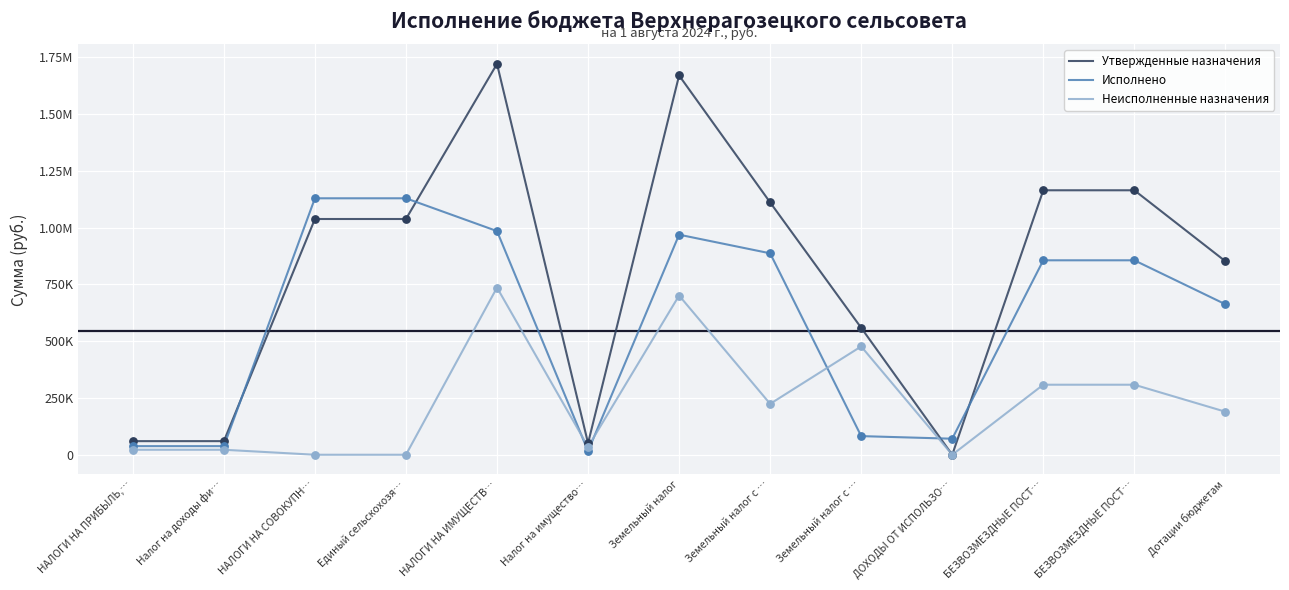

What are all the series names shown in the legend?

Утвержденные назначения, Исполнено, Неисполненные назначения